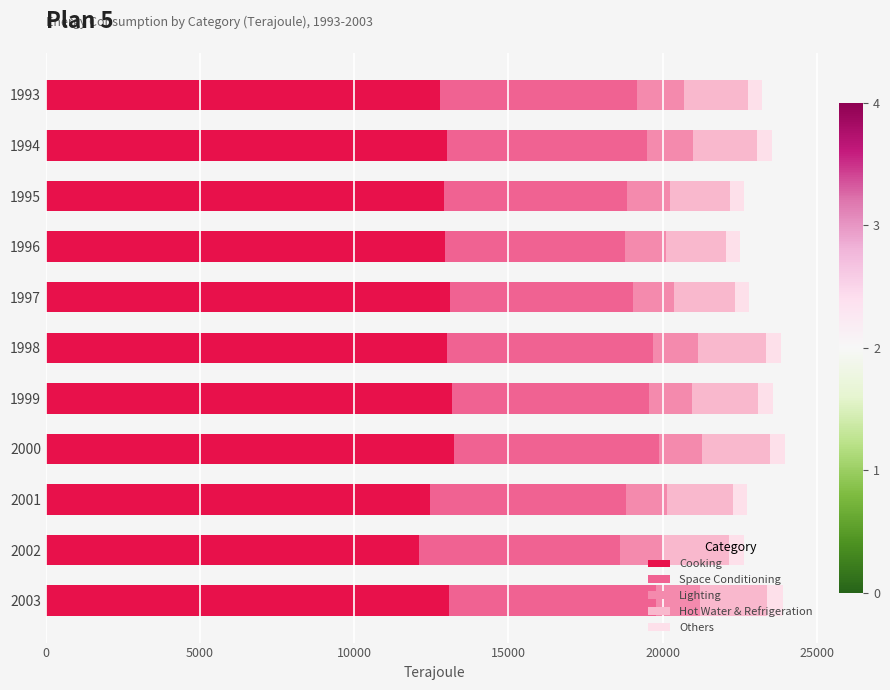

The Cooking series shows 21908 at 1998. True or false?

False